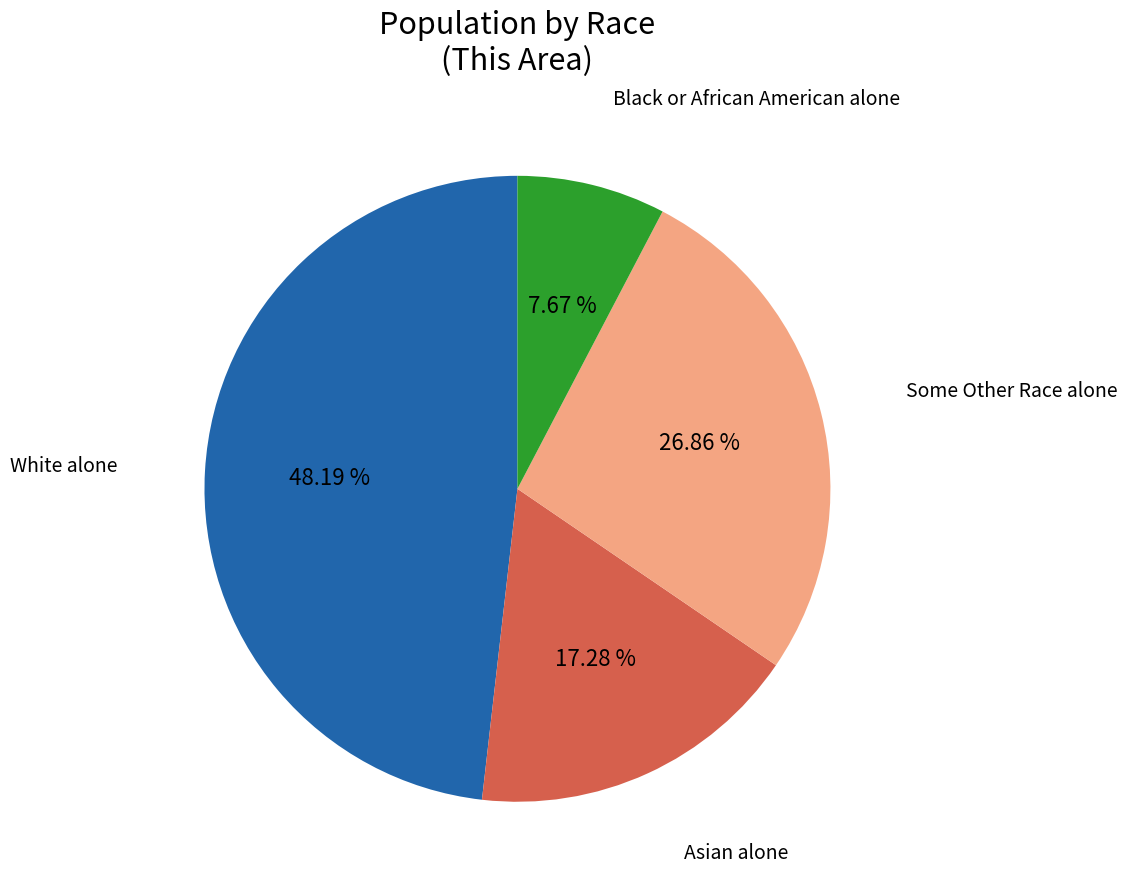

Is there any slice that represents more than half of the pie?

No